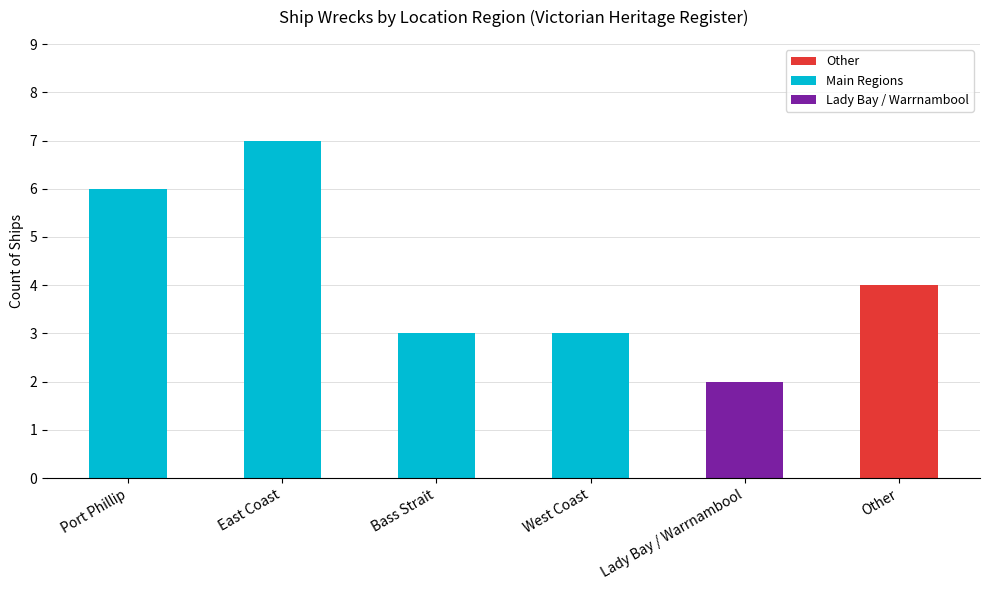

Reading left to right, what are all the values shown in this chart?

Port Phillip=6	East Coast=7	Bass Strait=3	West Coast=3	Lady Bay / Warrnambool=2	Other=4